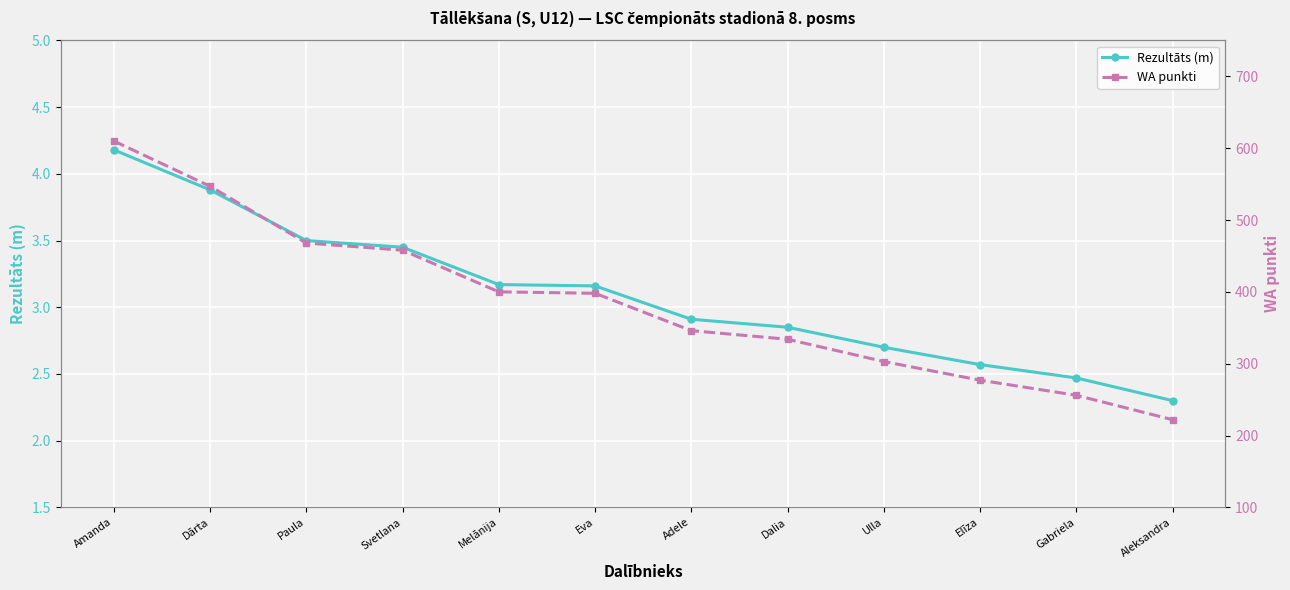

Is it true that WA punkti equals 388.6 at Aleksandra?

False